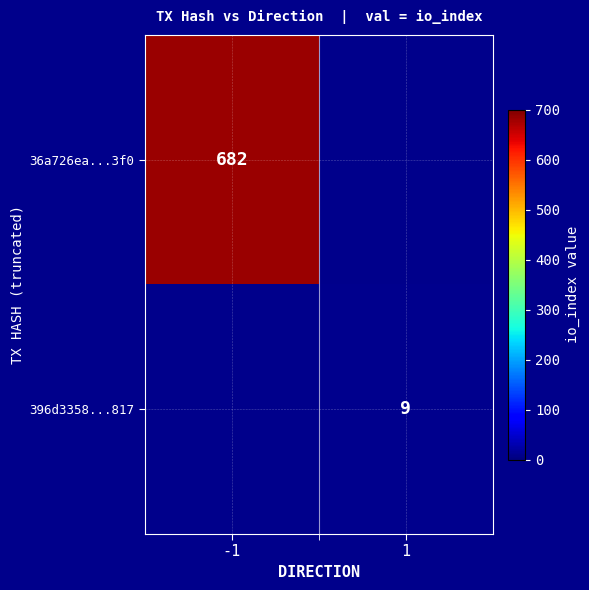

The value of 396d3358...817 at 1 is 9. True or false?

True